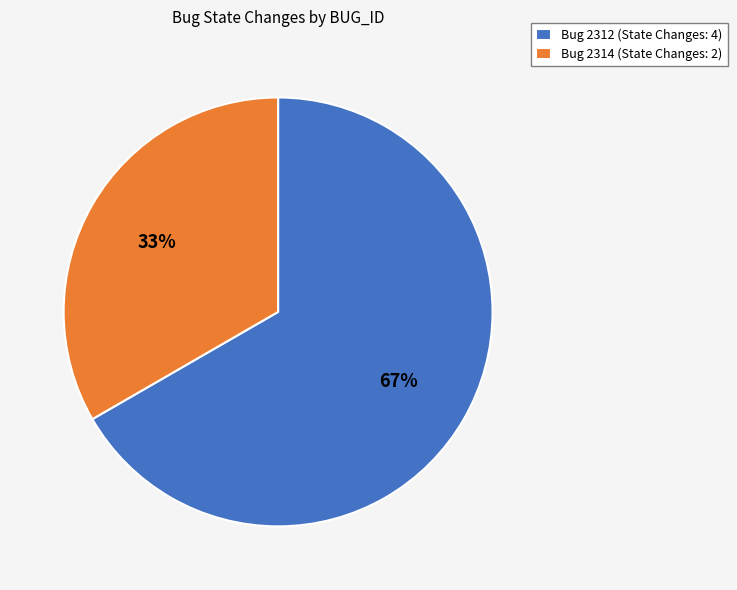

Is the sum of Bug 2314 (State Changes: 2) and Bug 2312 (State Changes: 4) greater than half?

Yes